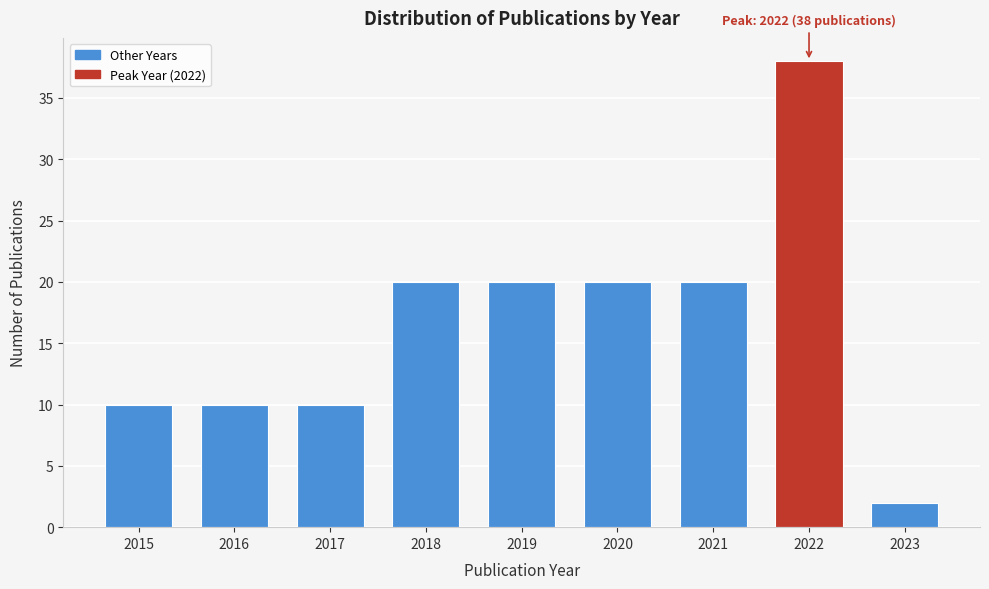

Reading left to right, list all the values displayed in this chart.

10	10	10	20	20	20	20	38	2